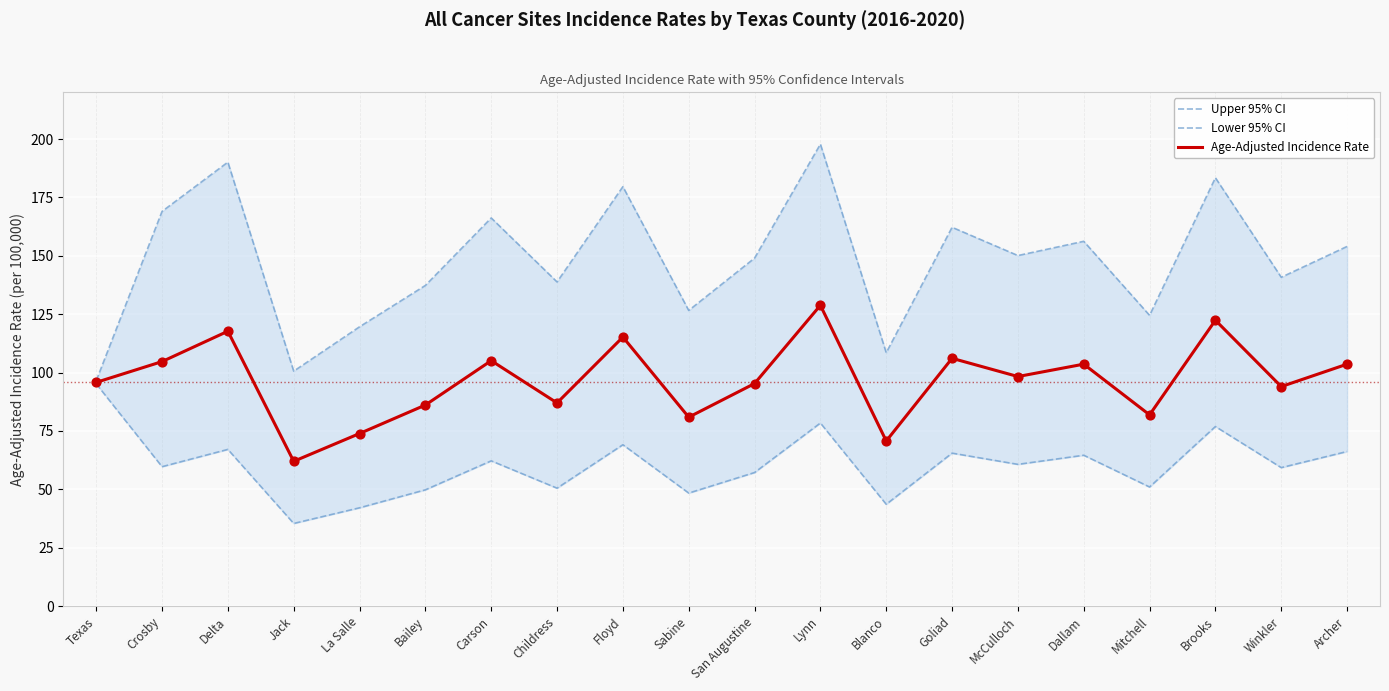

At which category is the sum across all series the highest?

Lynn